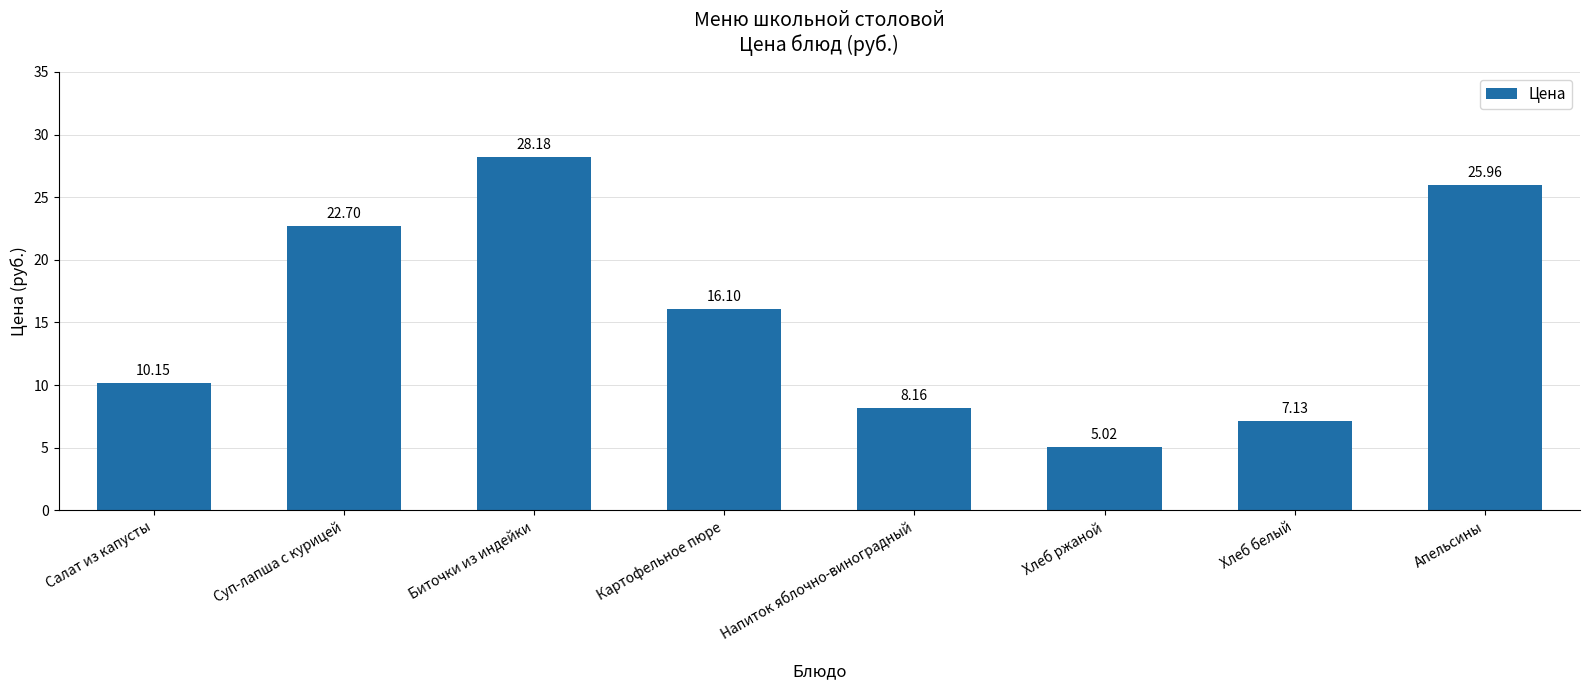

The chart shows a value of 5.0 at Хлеб ржаной. True or false?

True